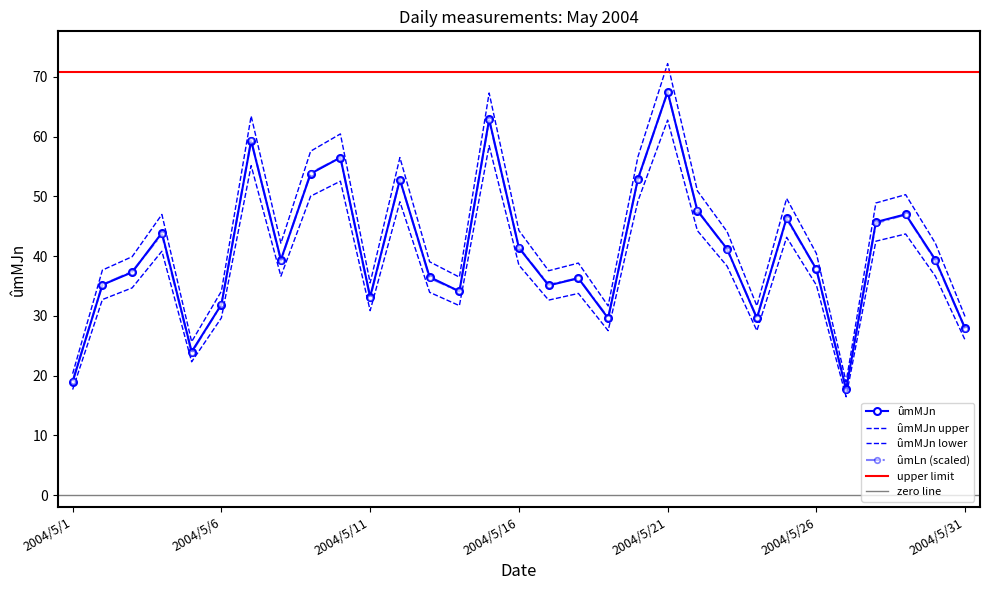

Which series changed the most between 2004/5/5 and 2004/5/15?

ûmMJn